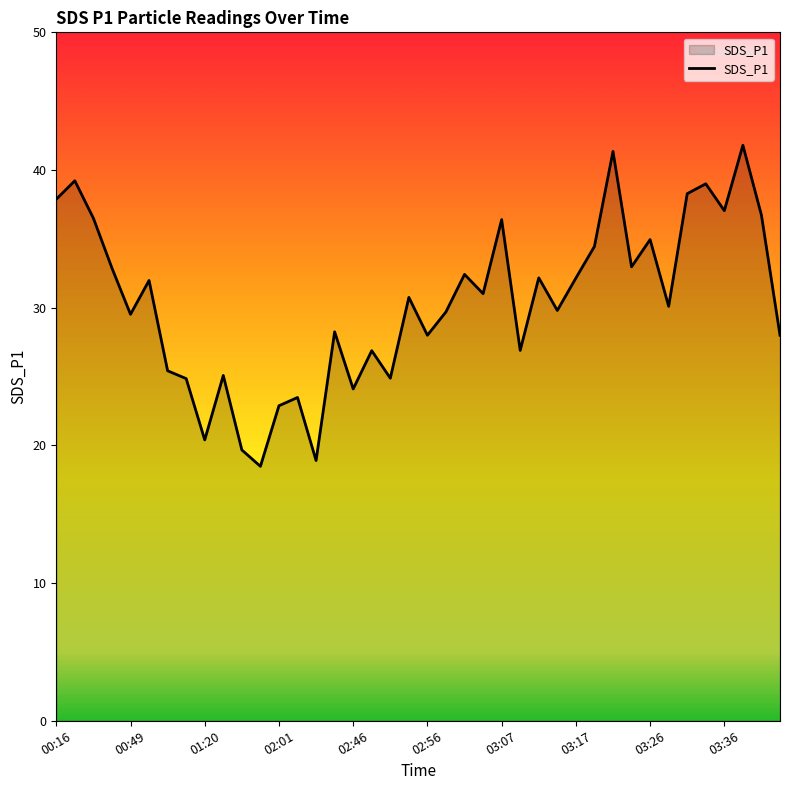

What is the minimum value shown in the chart?

18.5